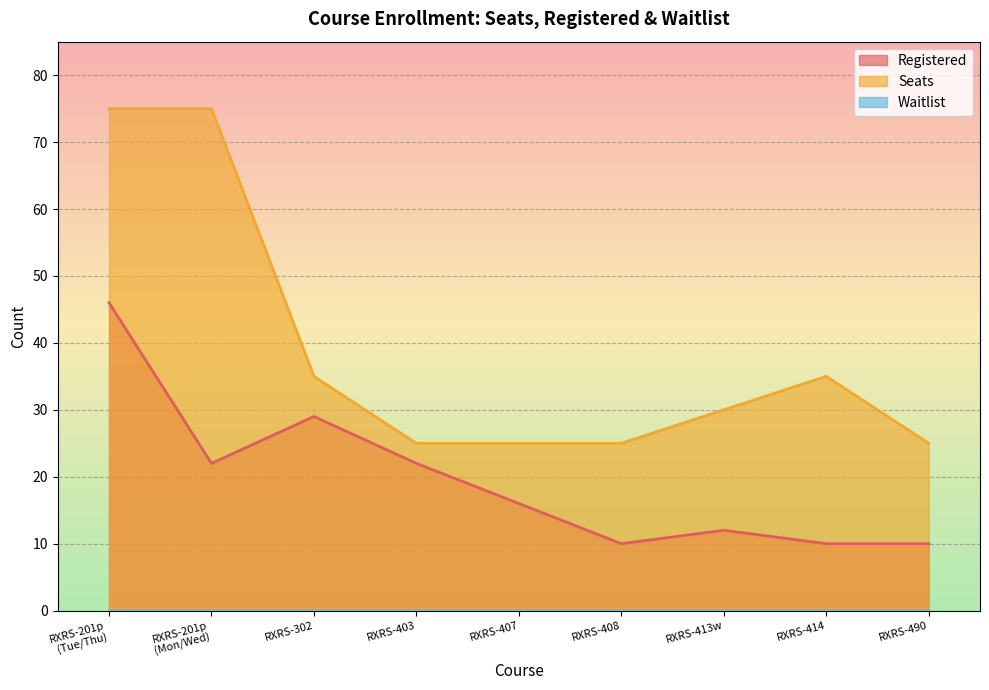

Which series changed the most between RXRS-201p
(Tue/Thu) and RXRS-302?

Seats